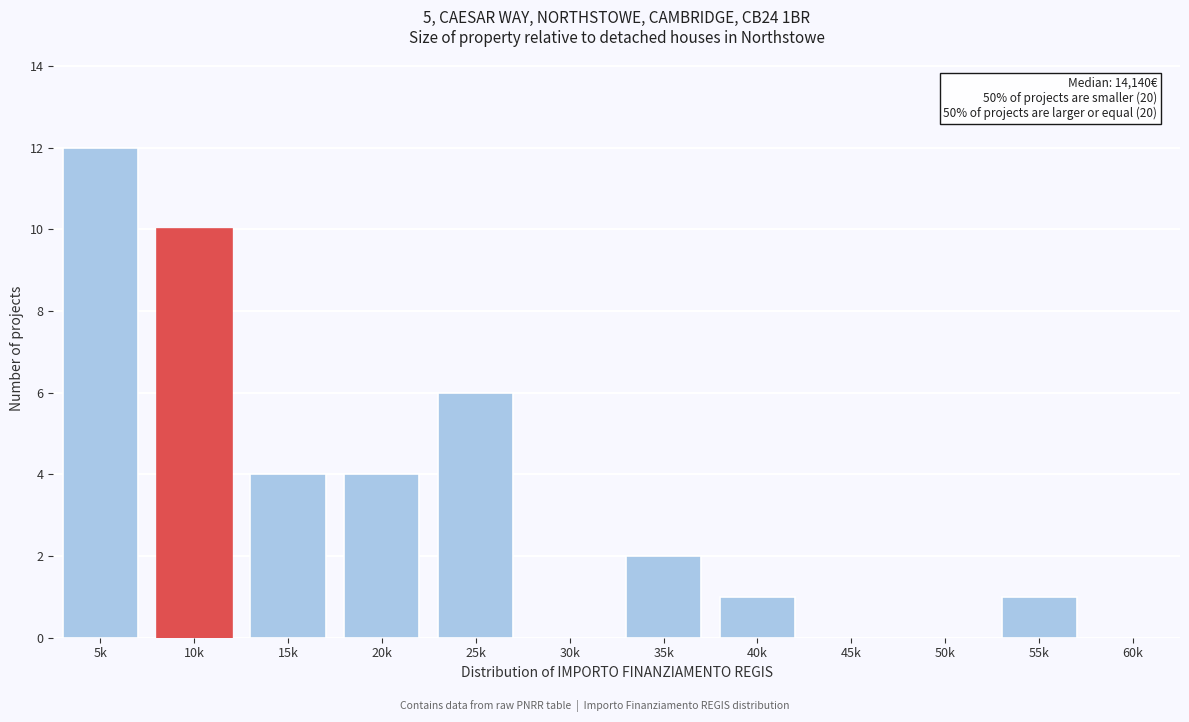

Reading left to right, extract all data points from this chart.

5k=12	10k=10	15k=4	20k=4	25k=6	30k=0	35k=2	40k=1	45k=0	50k=0	55k=1	60k=0